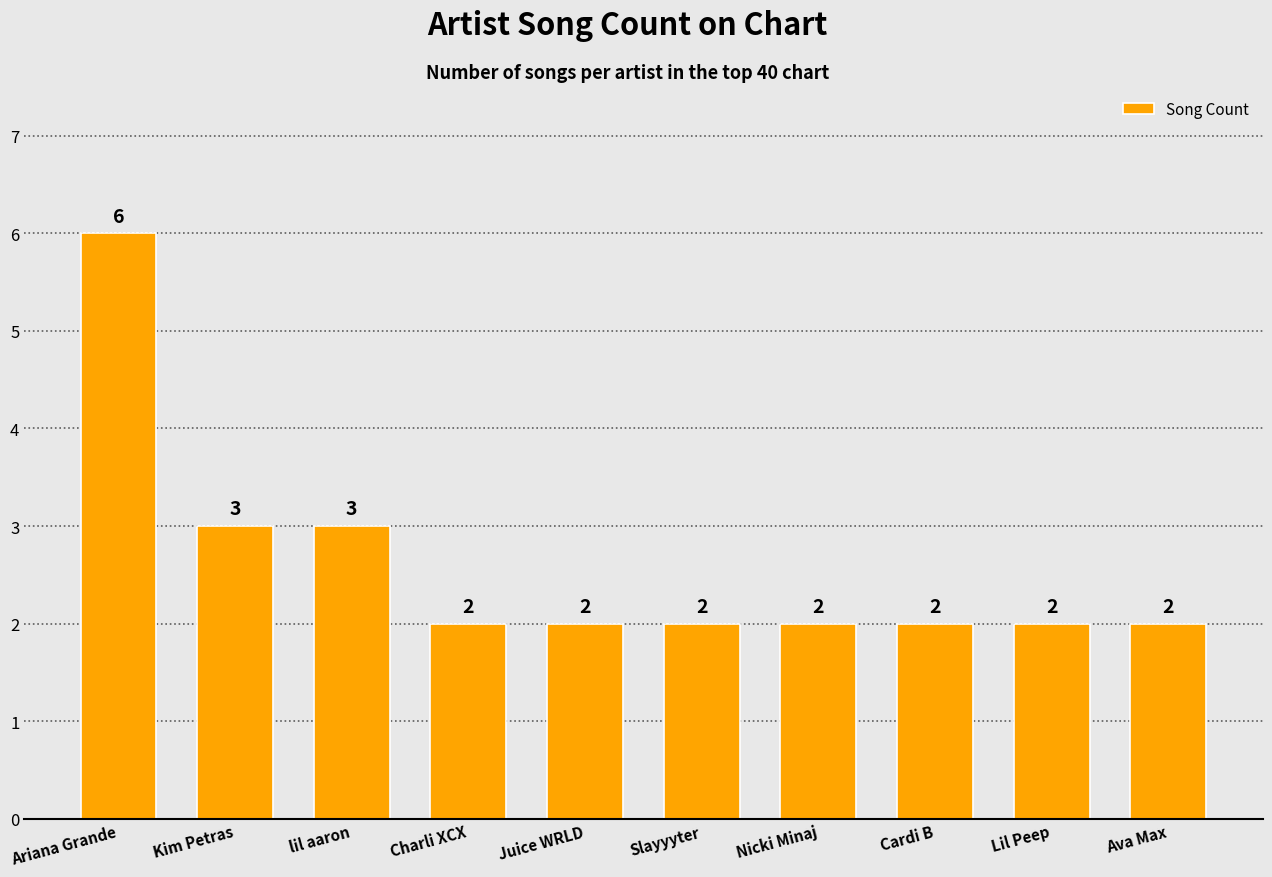

Reading left to right, what are all the values shown in this chart?

6	3	3	2	2	2	2	2	2	2